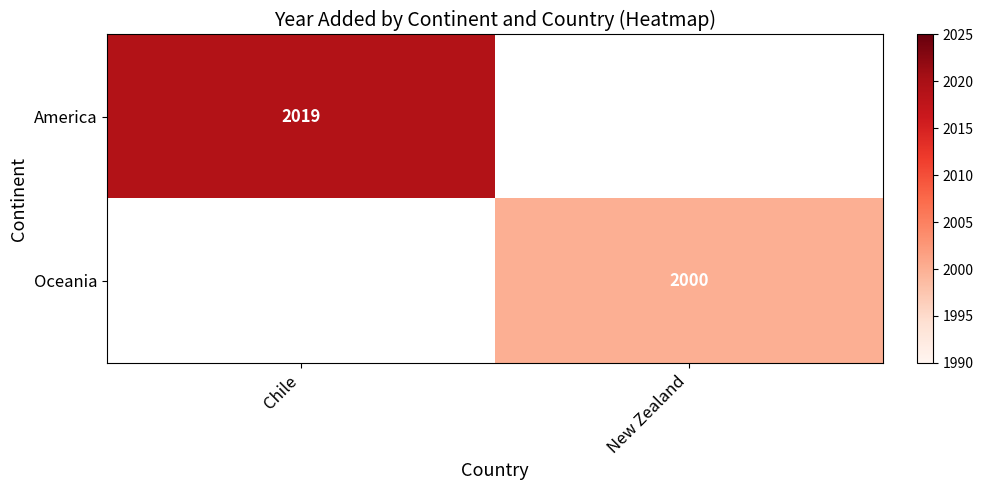

The Oceania series shows 2000 at New Zealand. True or false?

True